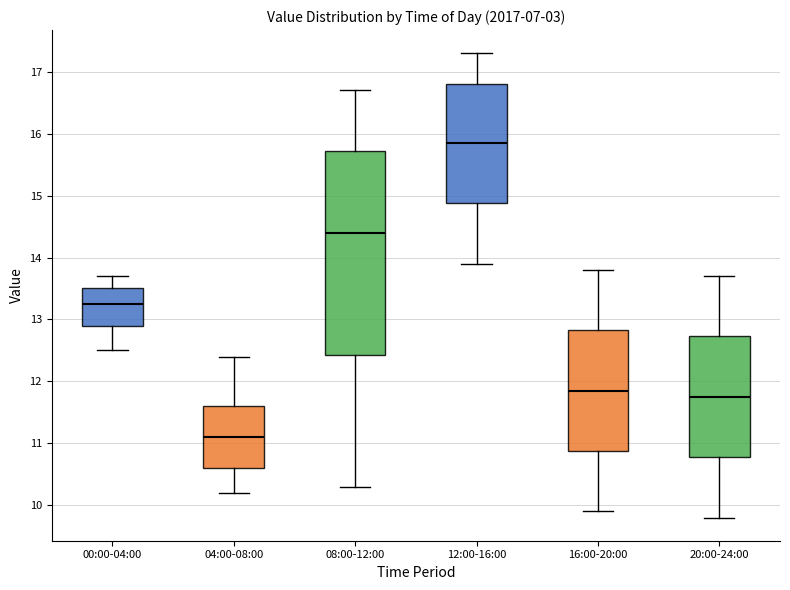

Reading left to right, transcribe this box plot: for each box, give where its median line is, the range the box spans, and where its two whiskers end, as read against the y-axis. The values are not printed on the chart, so give them approximately, as read against the axis.

00:00-04:00: median 13.3, box 12.9 to 13.5, whiskers 12.5 to 13.7
04:00-08:00: median 11.1, box 10.6 to 11.6, whiskers 10.2 to 12.4
08:00-12:00: median 14.4, box 12.4 to 15.7, whiskers 10.3 to 16.7
12:00-16:00: median 15.9, box 14.9 to 16.8, whiskers 13.9 to 17.3
16:00-20:00: median 11.9, box 10.9 to 12.8, whiskers 9.9 to 13.8
20:00-24:00: median 11.8, box 10.8 to 12.7, whiskers 9.8 to 13.7